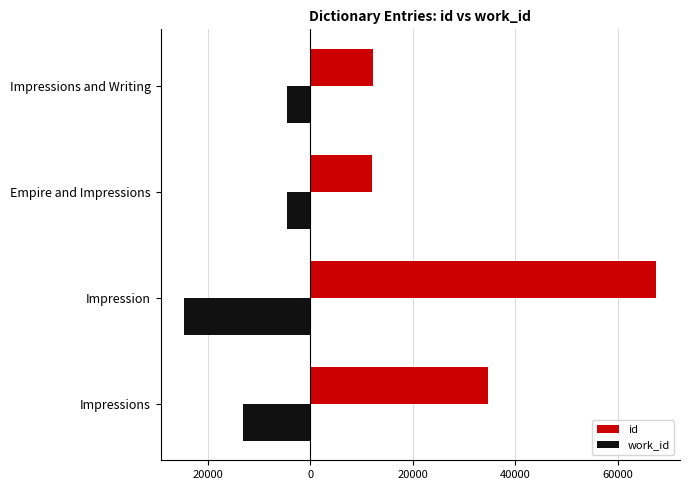

What are all the series names shown in the legend?

id, work_id